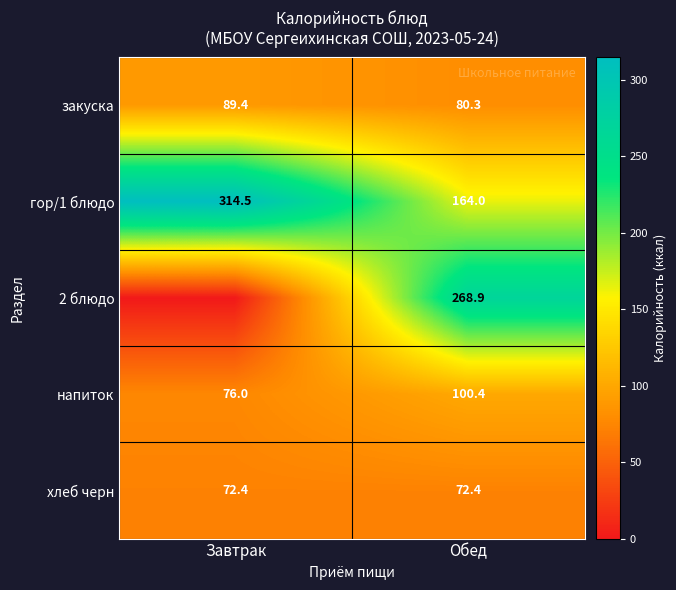

What is the difference between the highest and lowest values at Обед?

196.5